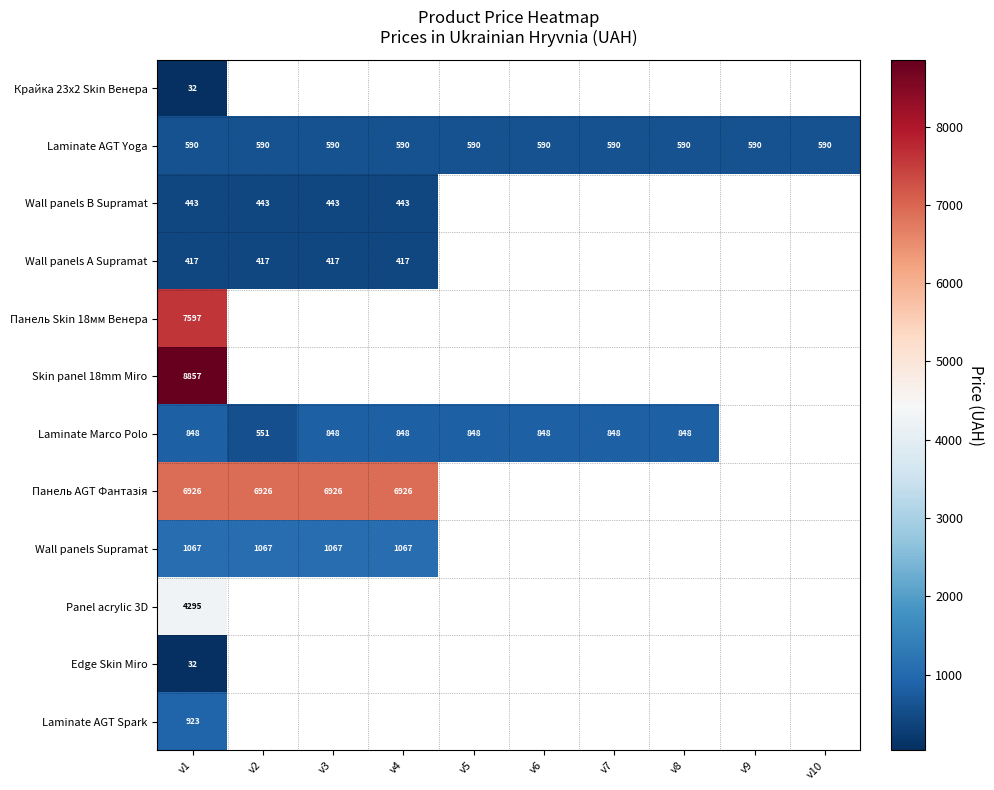

Rank the categories by Крайка 23x2 Skin Венера value from highest to lowest.

v1, v2, v3, v4, v5, v6, v7, v8, v9, v10